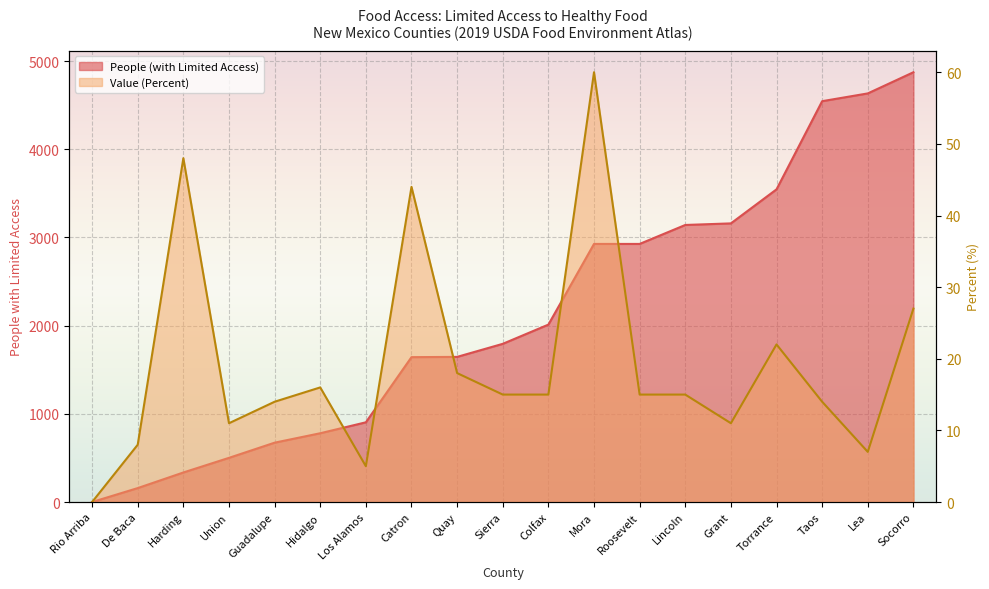

True or false: Value (Percent) and People (with Limited Access) intersect in this chart.

False